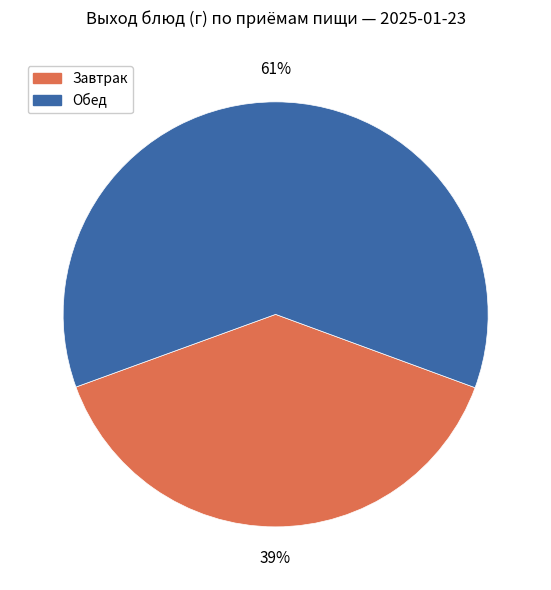

Which category accounts for the majority?

Обед